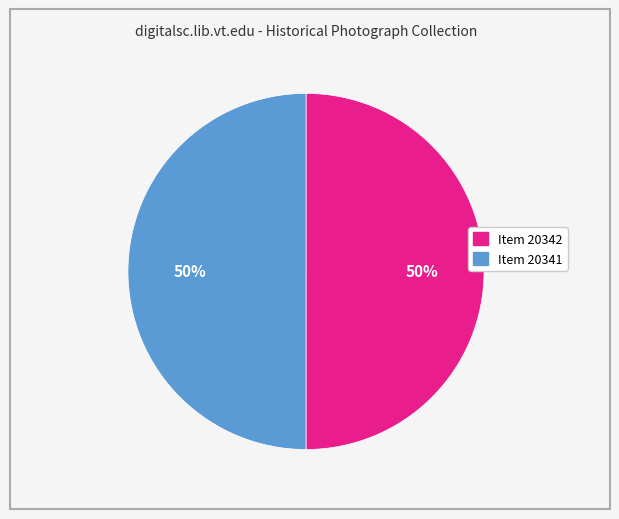

Combined, do Item 20341 and Item 20342 account for over 50%?

Yes